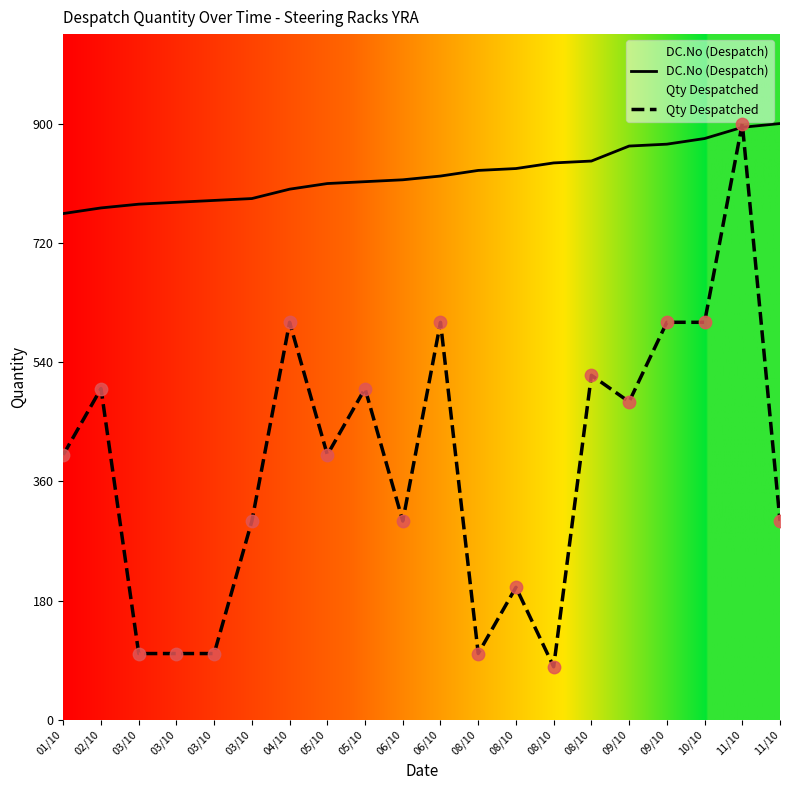

Which series reaches the maximum Y coordinate?

DC.No (Despatch)